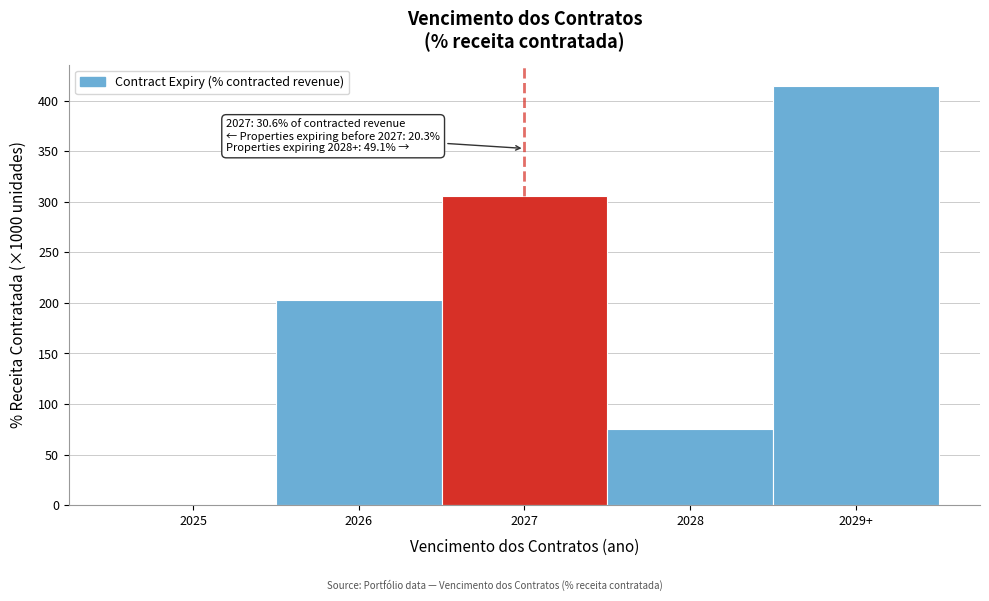

Reading left to right, list all the values displayed in this chart.

2025=0	2026=203	2027=306	2028=75	2029+=415